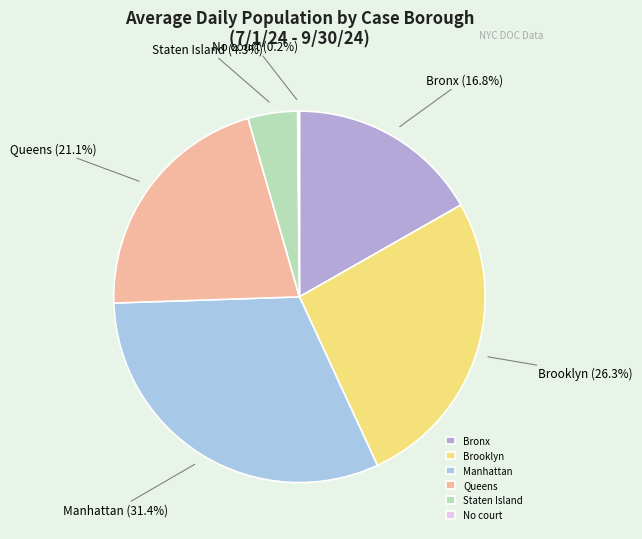

Approximately how many times larger is the value at Manhattan compared to Staten Island?

7.3